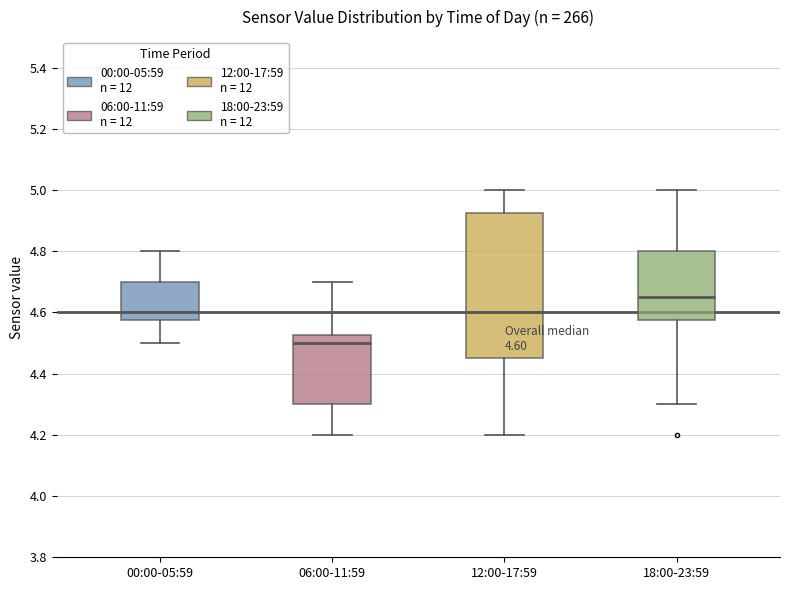

Which box has the lowest median line?

06:00-11:59